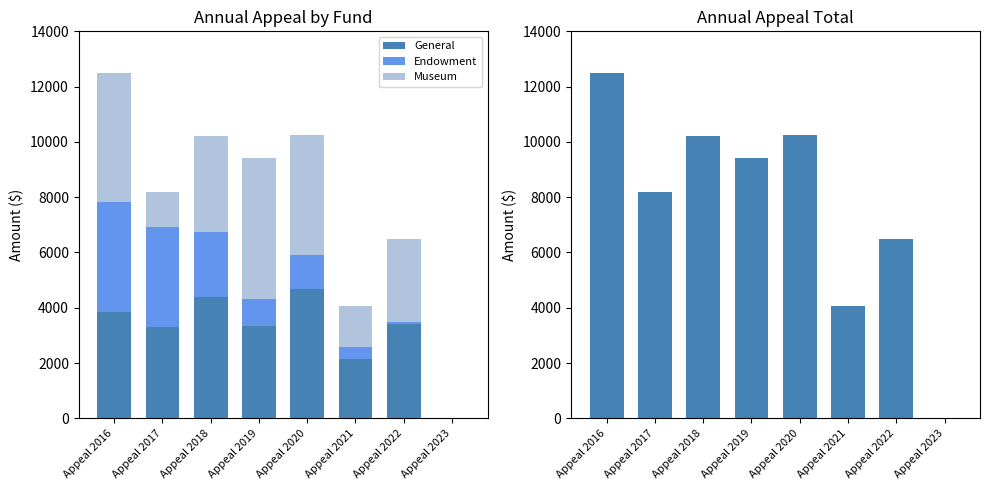

How many data points in Total are above 9430?

3